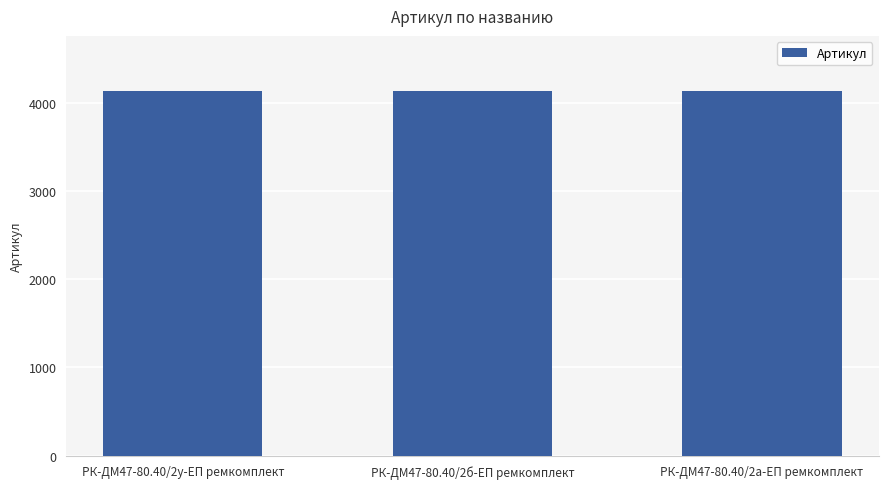

What is the label of the 2nd bar from the right?

РК-ДМ47-80.40/2б-ЕП ремкомплект